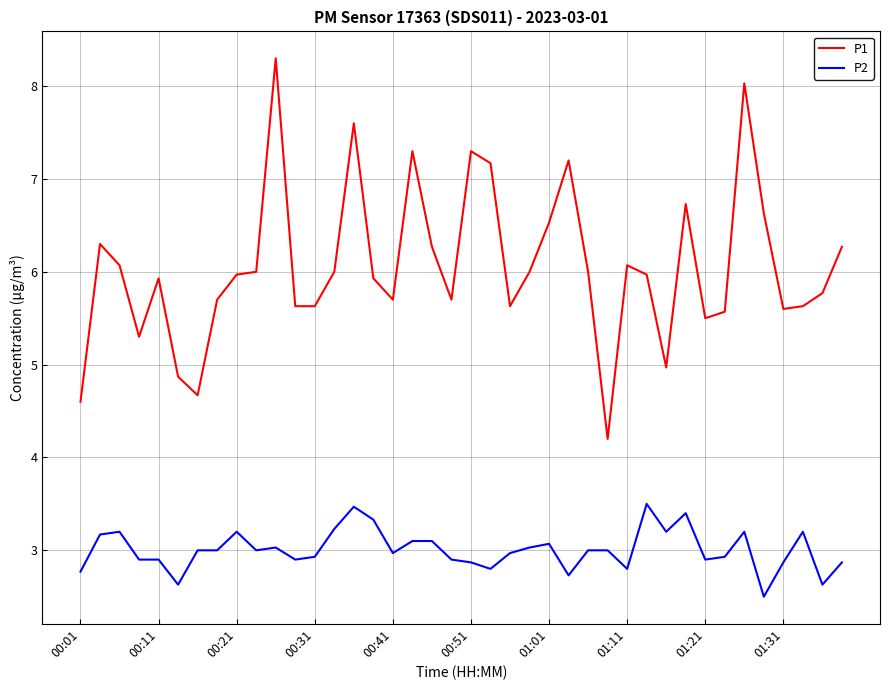

List the series in order of their peak value, lowest first.

P2, P1